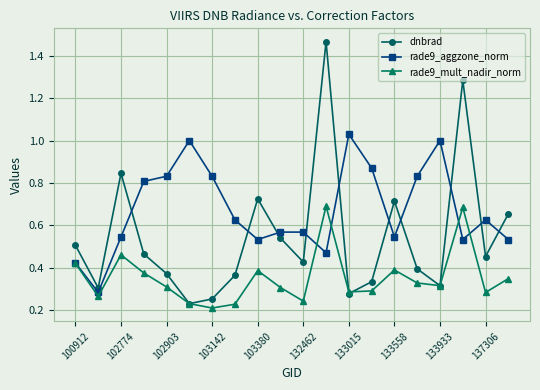

After their last crossing, which series has the higher values: rade9_mult_nadir_norm or dnbrad?

dnbrad